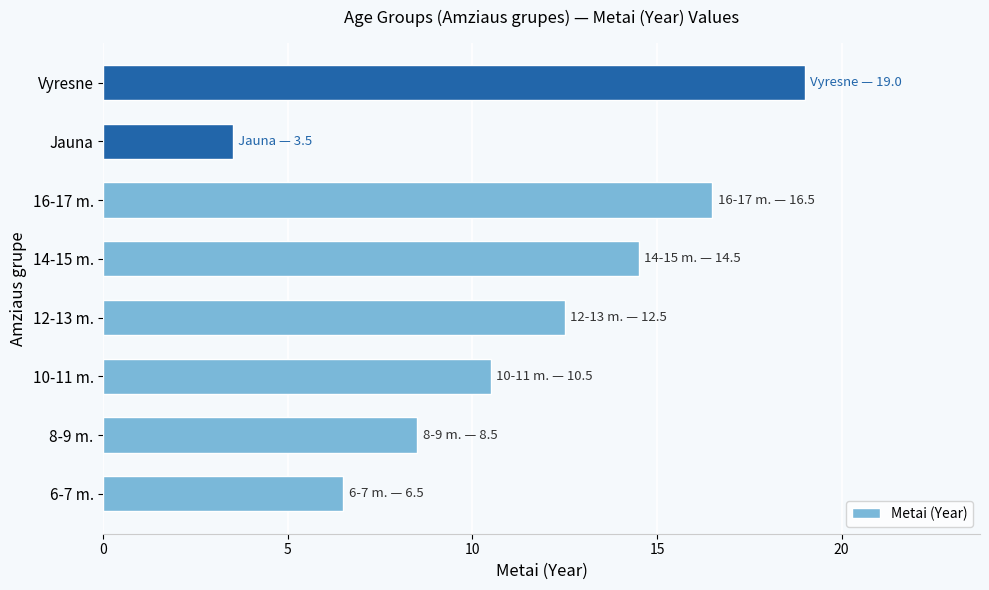

The chart shows a value of 22.4 at 14-15 m.. True or false?

False